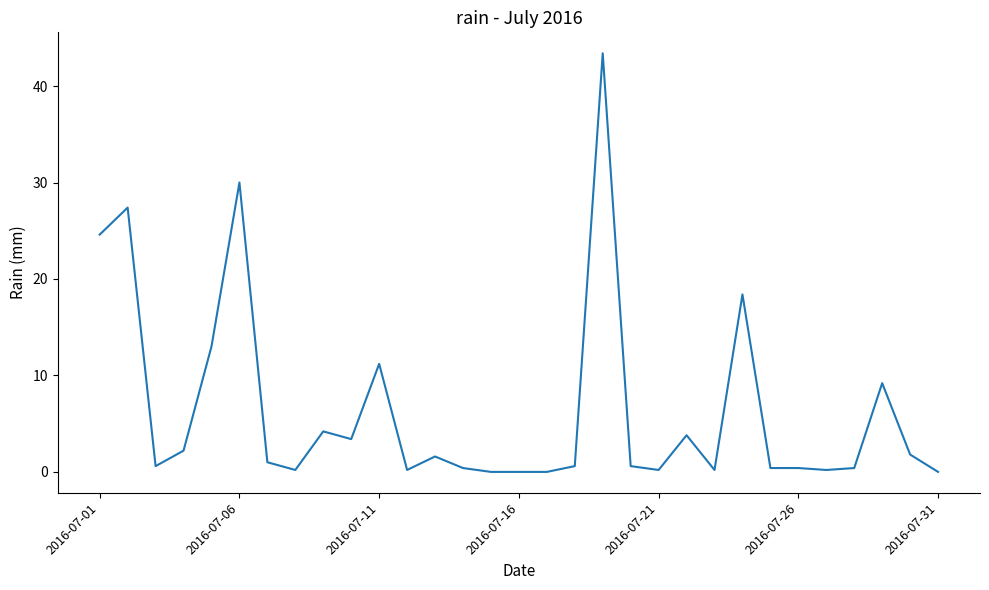

What is the difference between the maximum and minimum values?

43.4